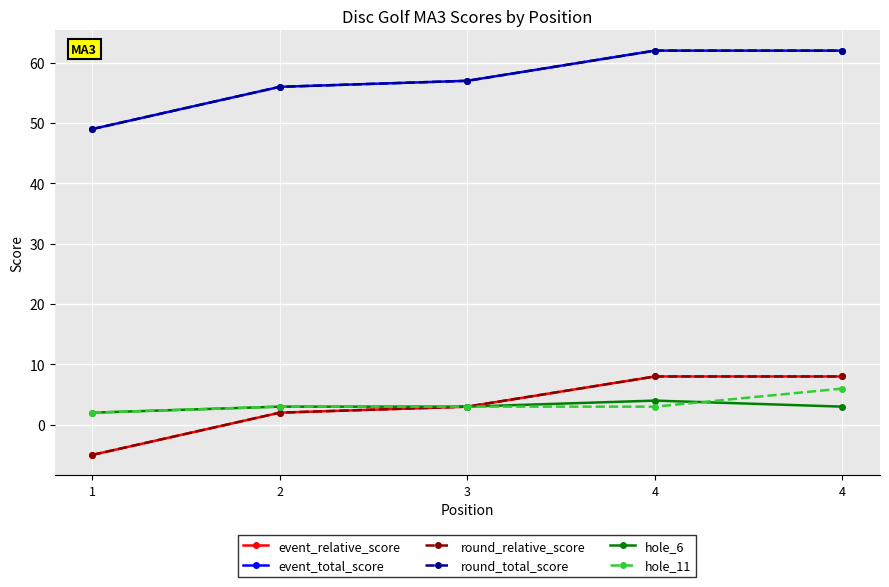

What is the sum of all round_relative_score values?

16